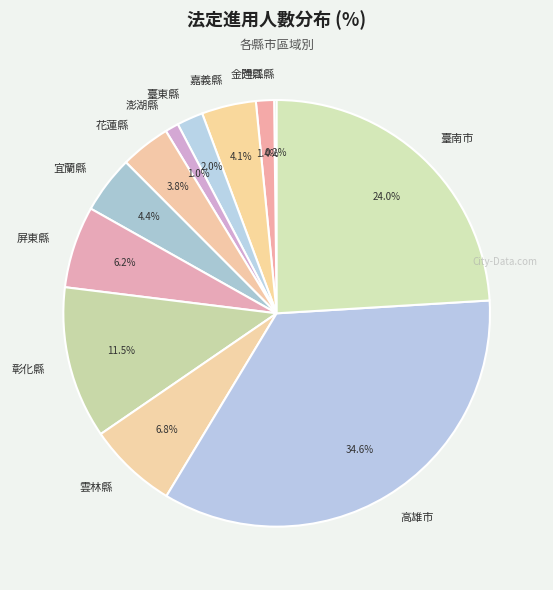

How much of the chart is everything except 屏東縣?

93.8%